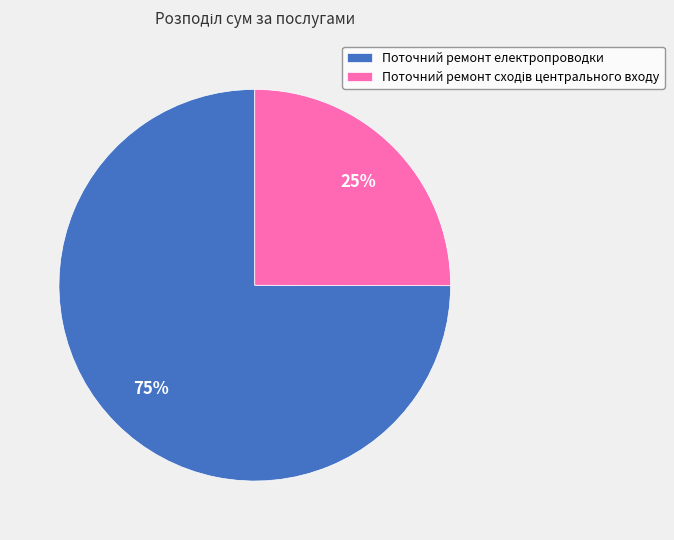

How many slices are in this pie chart?

2